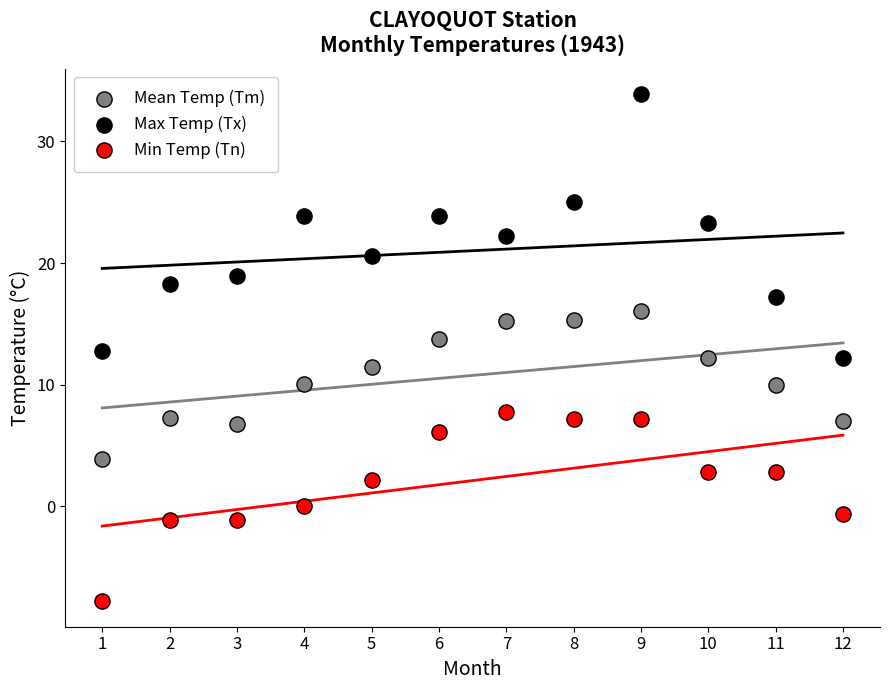

What is the X range (max minus min) for the scatter plot?

11.0